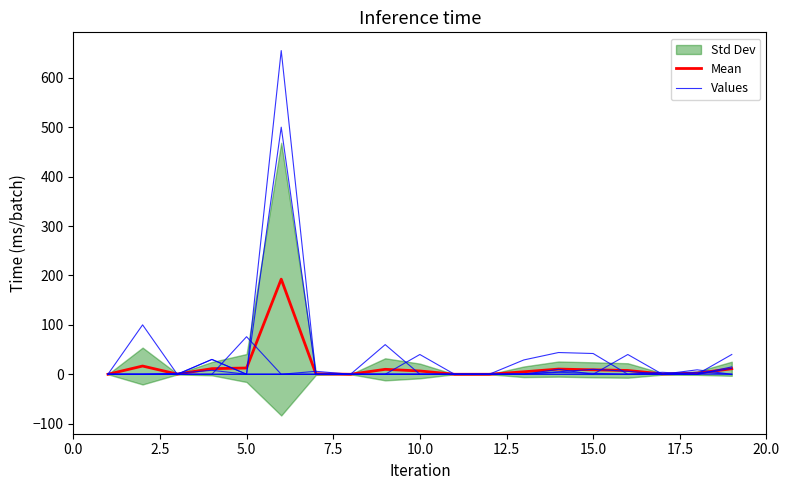

Is it true that Mean equals 1.5 at 15.0?

False